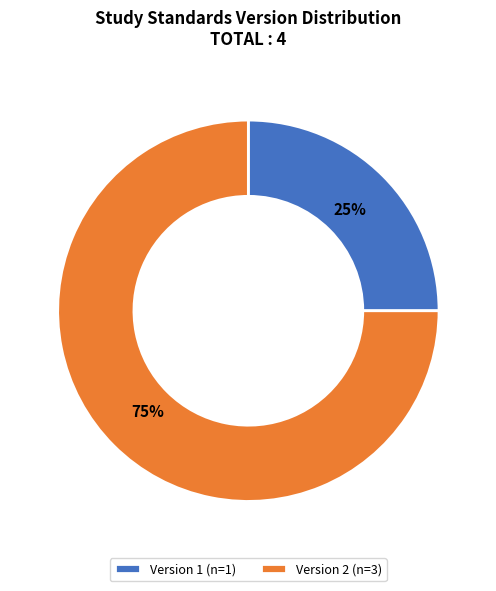

Which category accounts for the majority?

Version 2 (n=3)